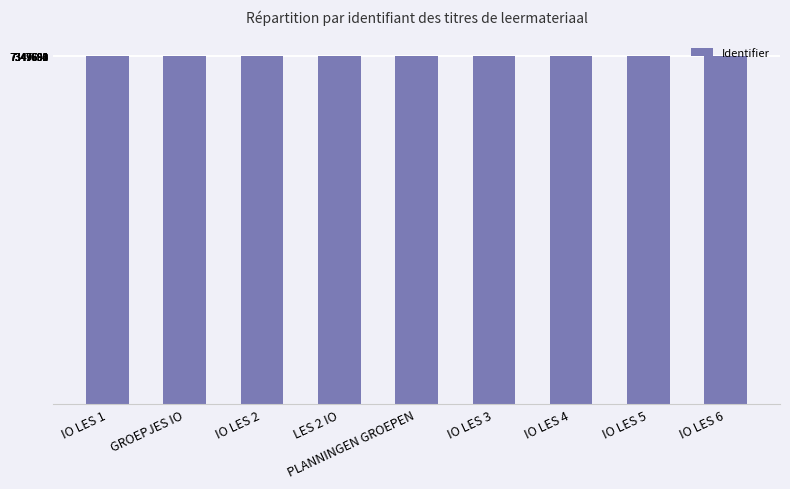

The value at PLANNINGEN GROEPEN is 4237182. True or false?

False